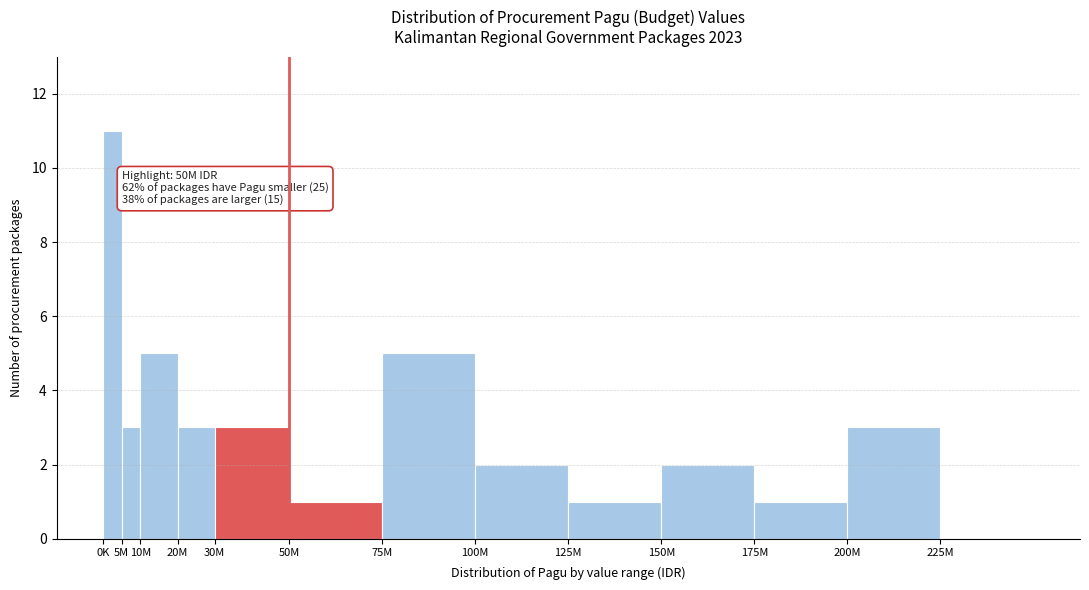

Reading left to right, transcribe all the data shown in this chart.

0K=11	5M=3	10M=5	20M=3	30M=3	50M=1	75M=5	100M=2	125M=1	150M=2	175M=1	200M=3	225M=0